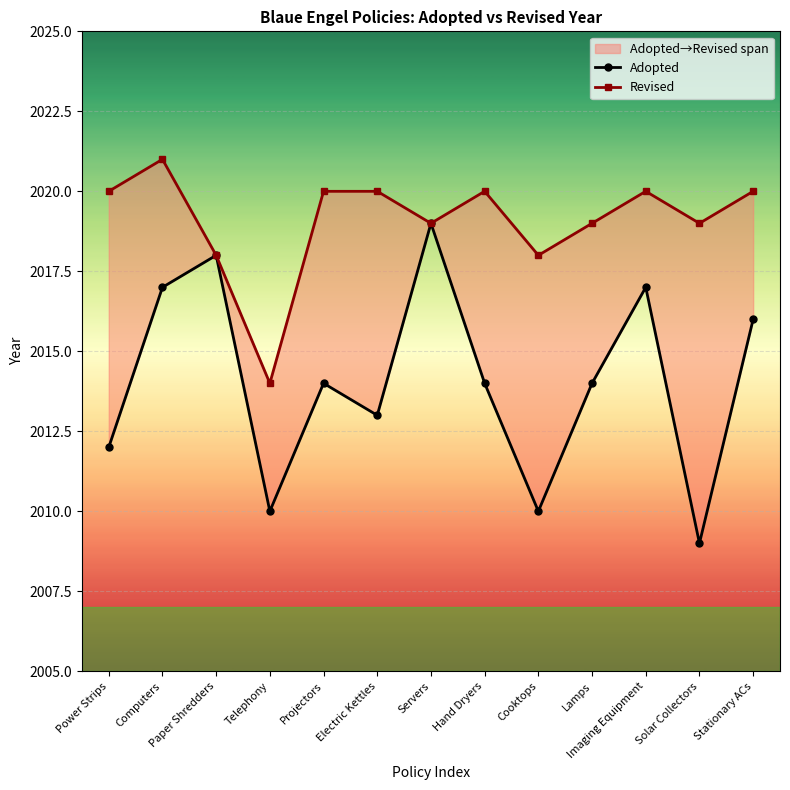

In Revised, how many points are higher than both neighbors (excluding endpoints)?

3